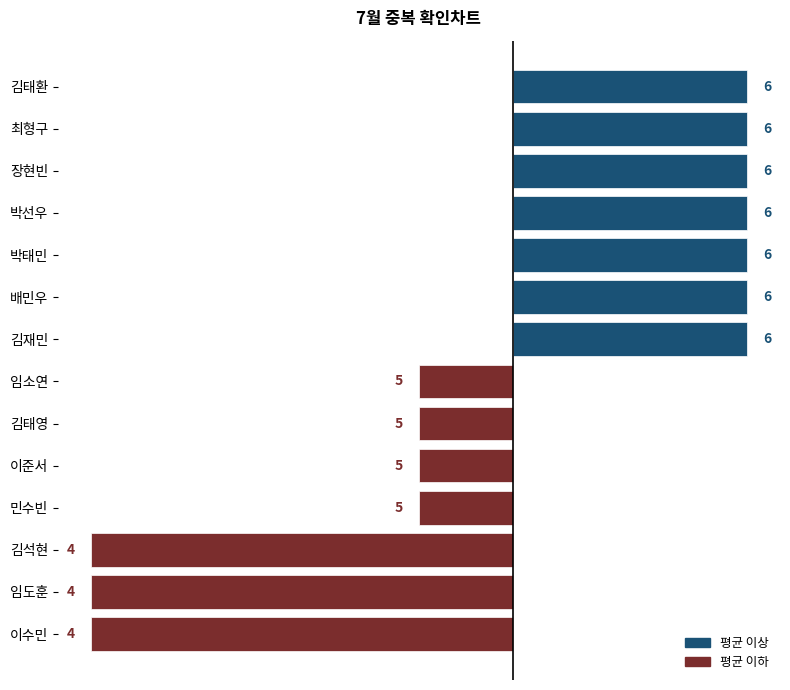

How many bars are there in total?

14